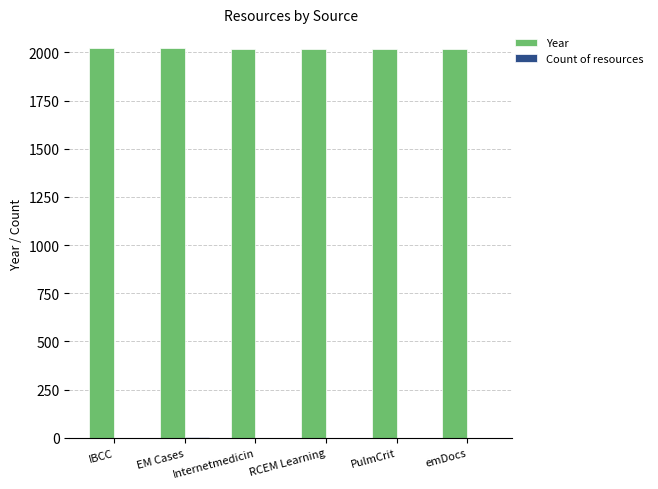

Is it true that Year equals 2016 at emDocs?

True